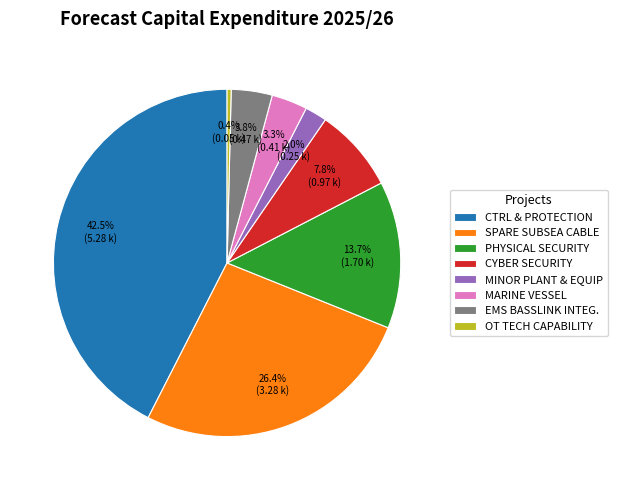

What percentage is NOT represented by CYBER SECURITY?

92.2%